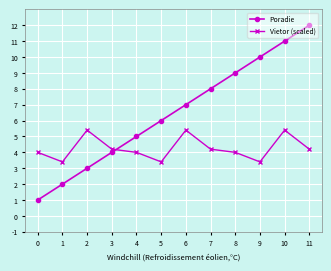

How many data points does each series have?

12